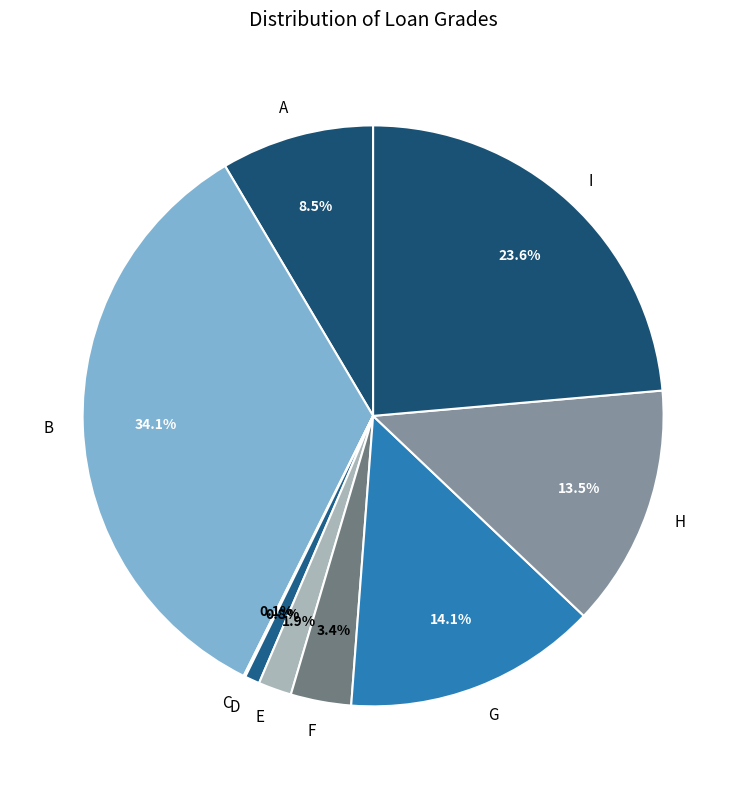

Which has a higher value, H or D?

H